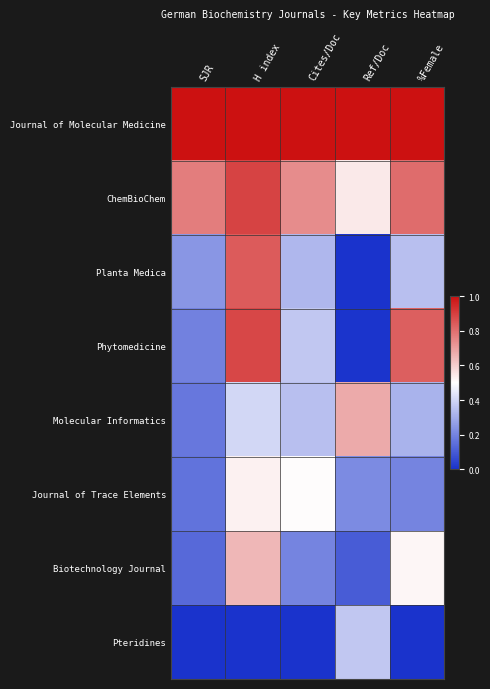

Rank the series at SJR from lowest to highest value.

Pteridines, Biotechnology Journal, Journal of Trace Elements, Molecular Informatics, Phytomedicine, Planta Medica, ChemBioChem, Journal of Molecular Medicine